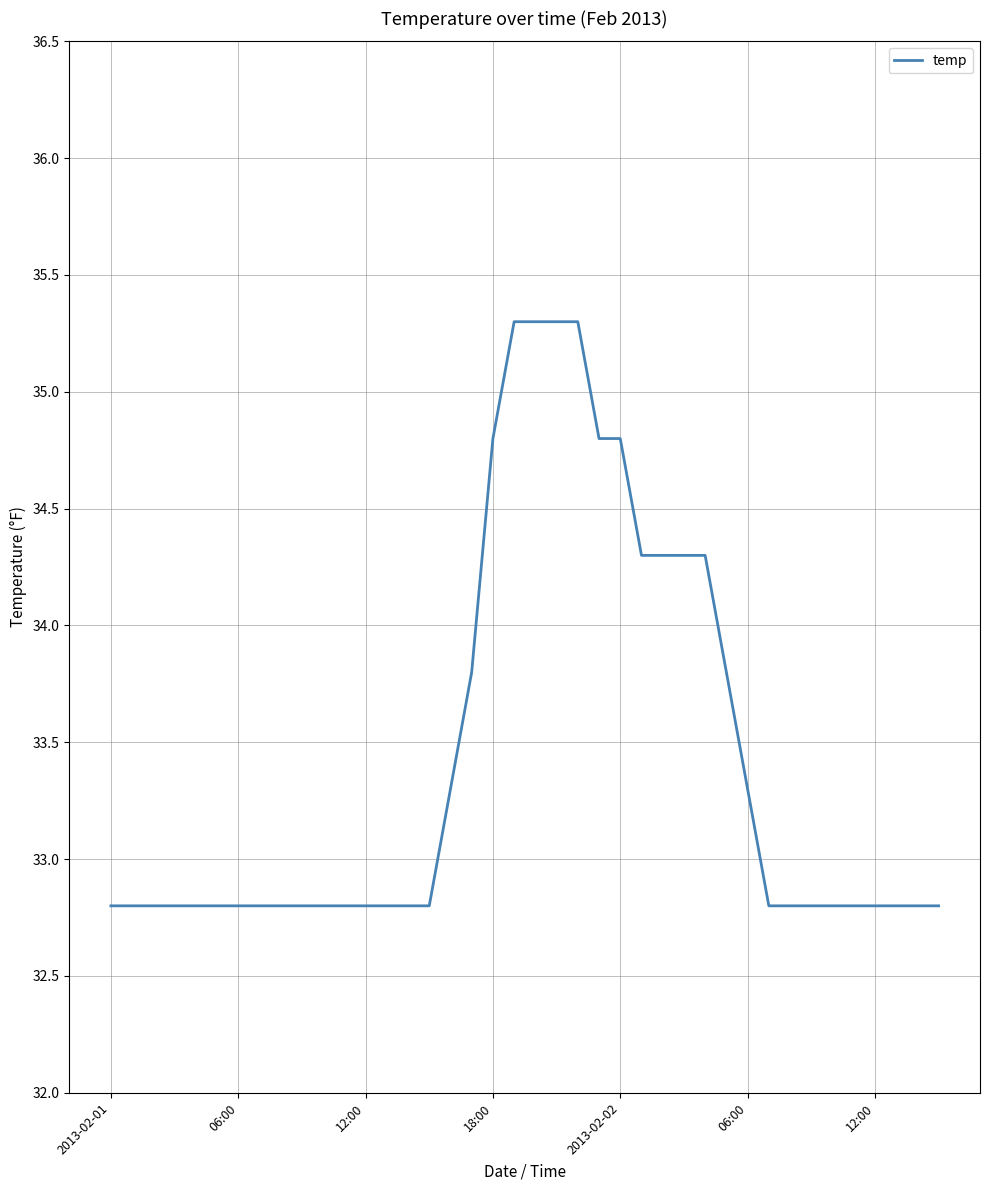

What is the difference between the maximum and minimum values?

2.5